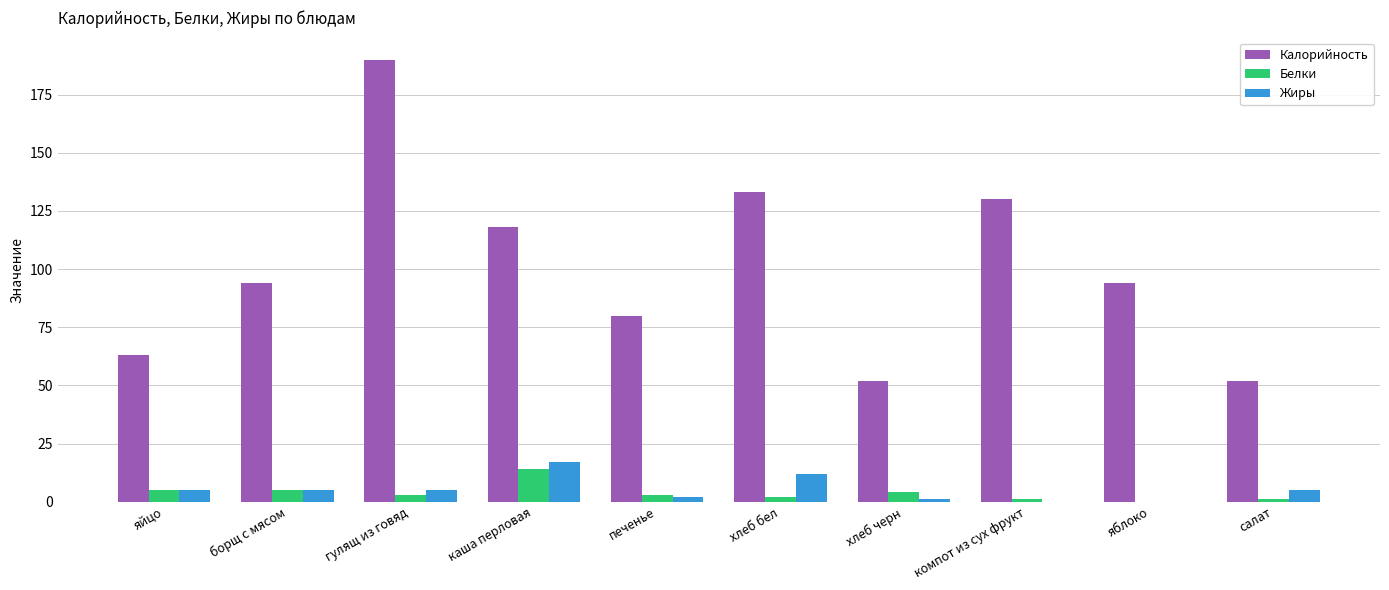

What is the sum of all Жиры values?

52